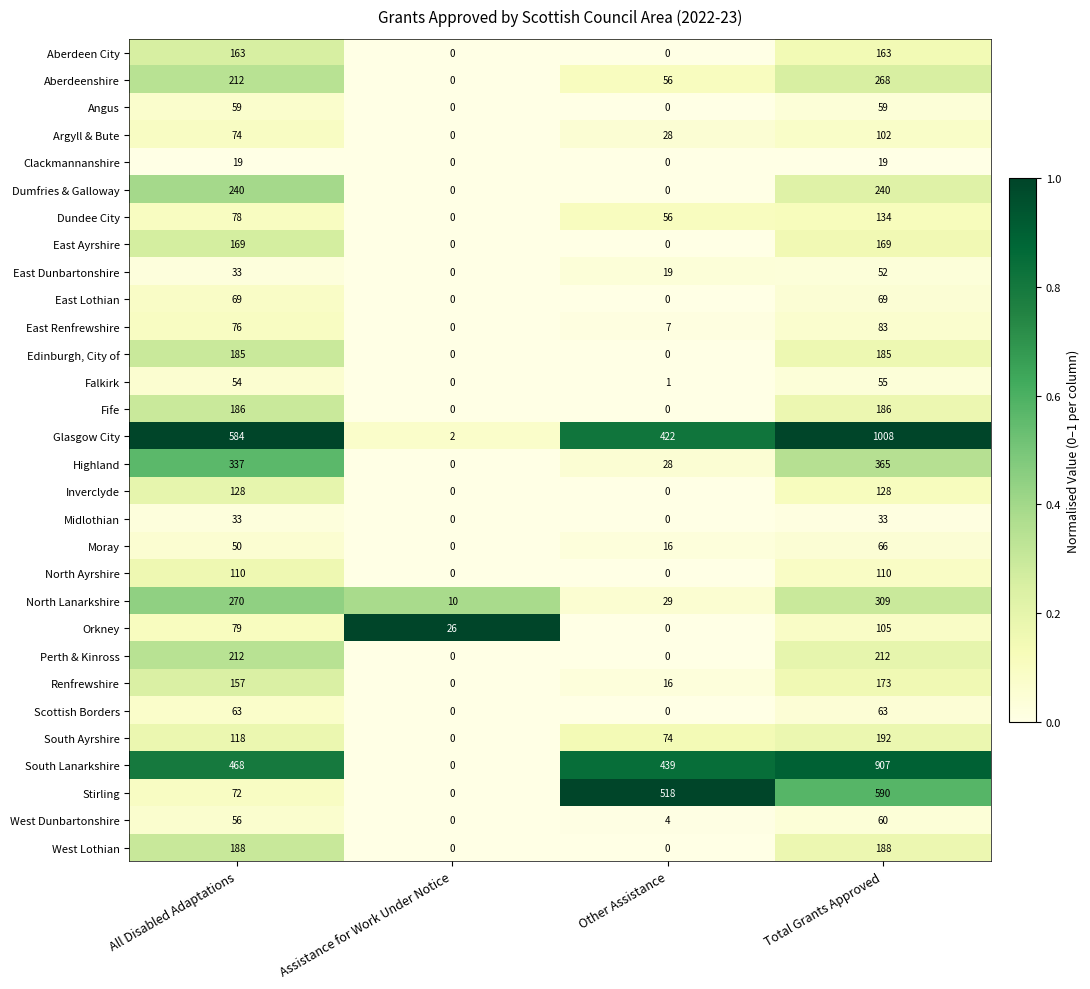

At which label does Moray reach its minimum?

Assistance for Work Under Notice